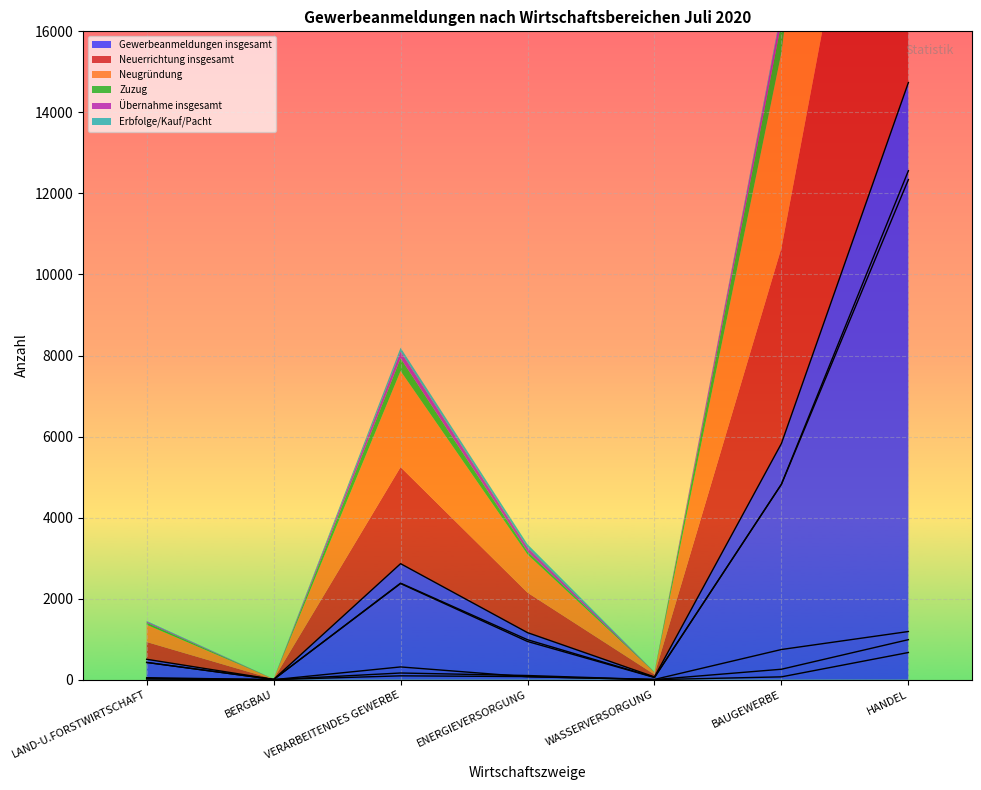

Where is Erbfolge/Kauf/Pacht nearest to the value 336?

VERARBEITENDES GEWERBE